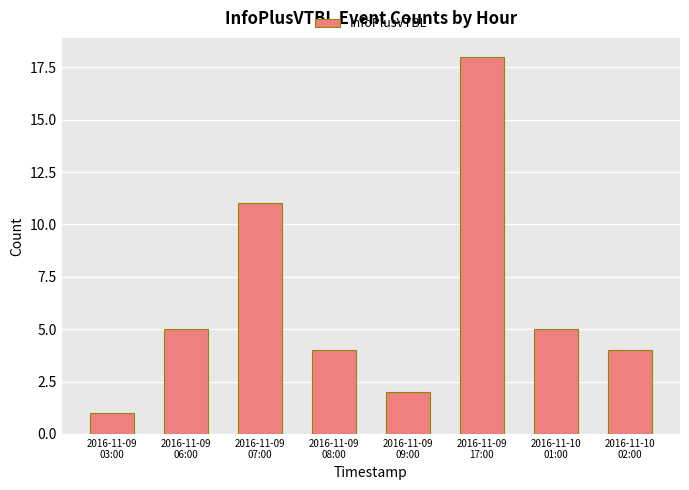

The chart shows a value of 6 at 2016-11-09
08:00. True or false?

False